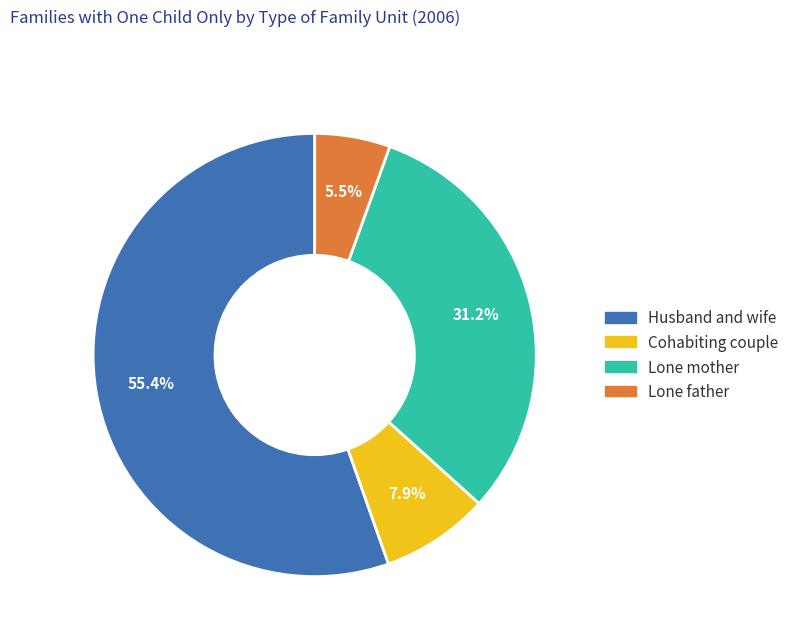

Which slice is the largest?

Husband and wife